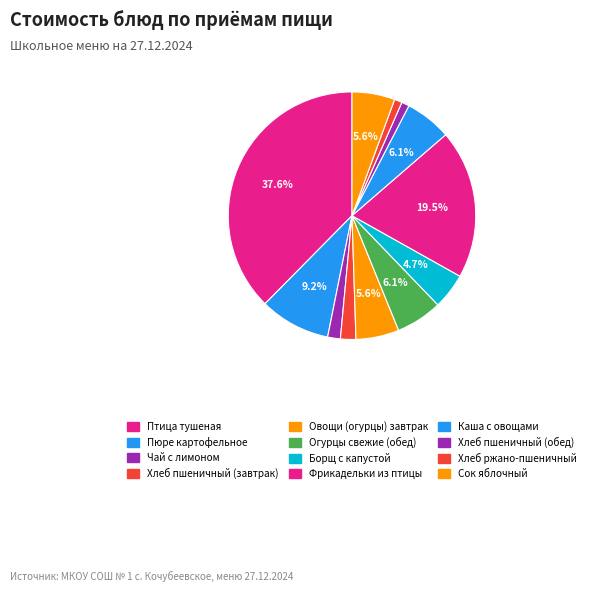

Combined, do Сок яблочный and Чай с лимоном account for over 50%?

No